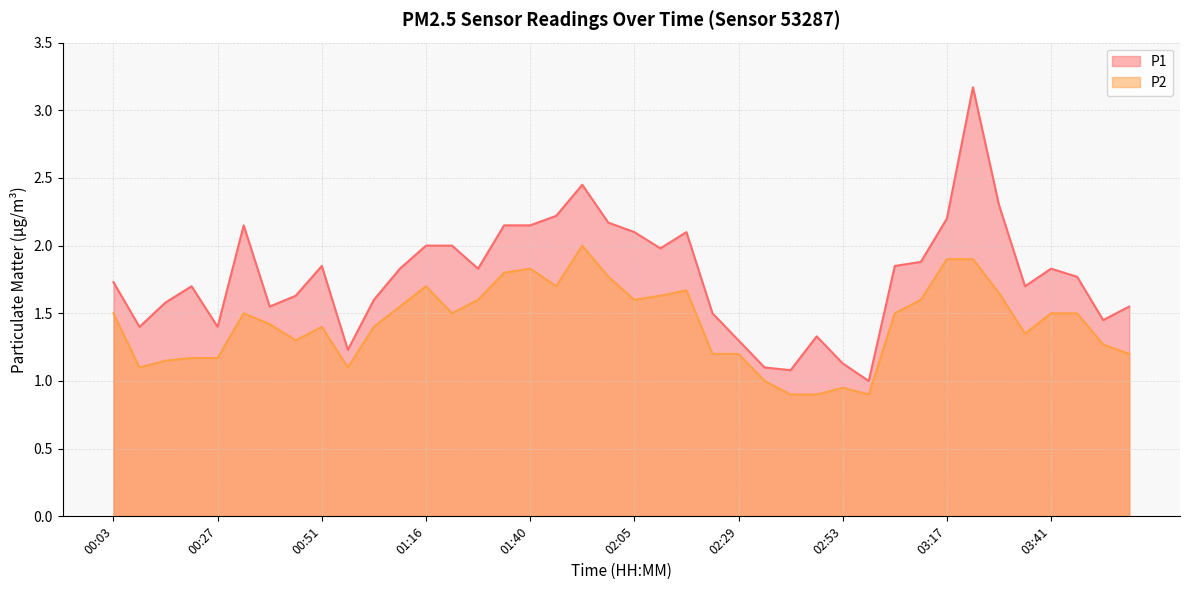

At which label is P1 closest to 2?

01:16